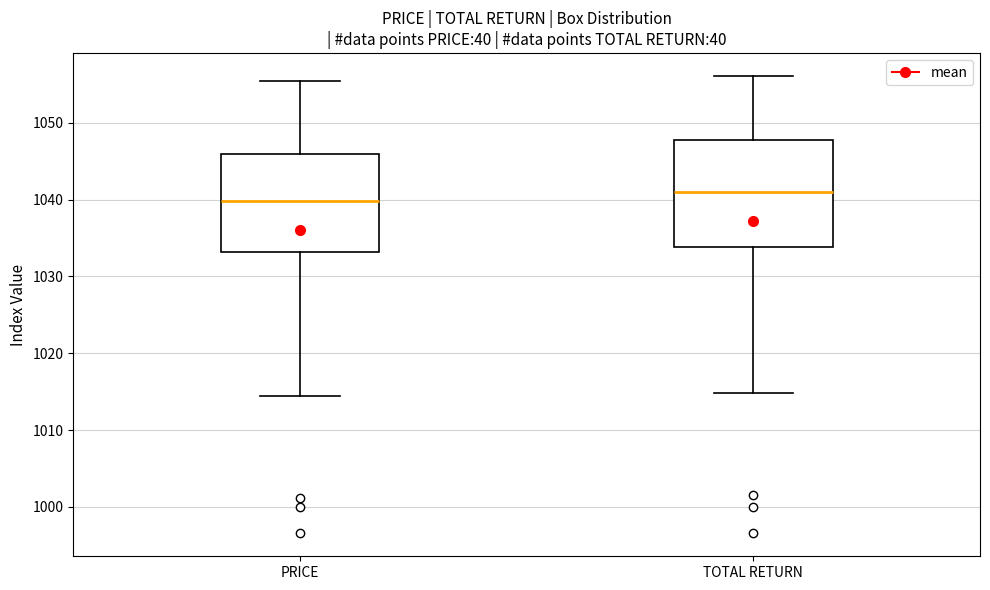

Reading left to right, transcribe this box plot: for each box, give where its median line is, the range the box spans, and where its two whiskers end, as read against the y-axis. The values are not printed on the chart, so give them approximately, as read against the axis.

PRICE: median 1040, box 1033 to 1046, whiskers 1014 to 1055
TOTAL RETURN: median 1041, box 1034 to 1048, whiskers 1015 to 1056